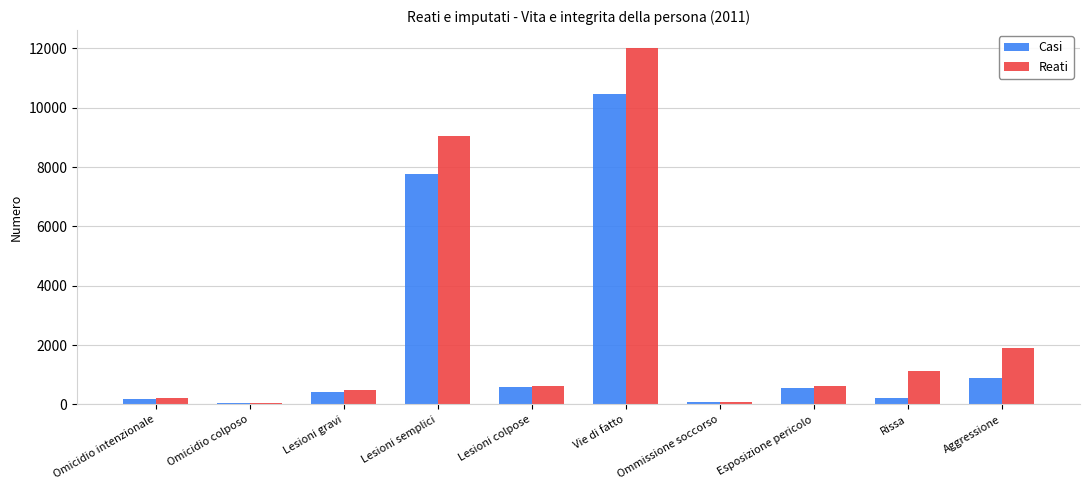

Between Lesioni semplici and Aggressione, which series saw the biggest shift?

Reati